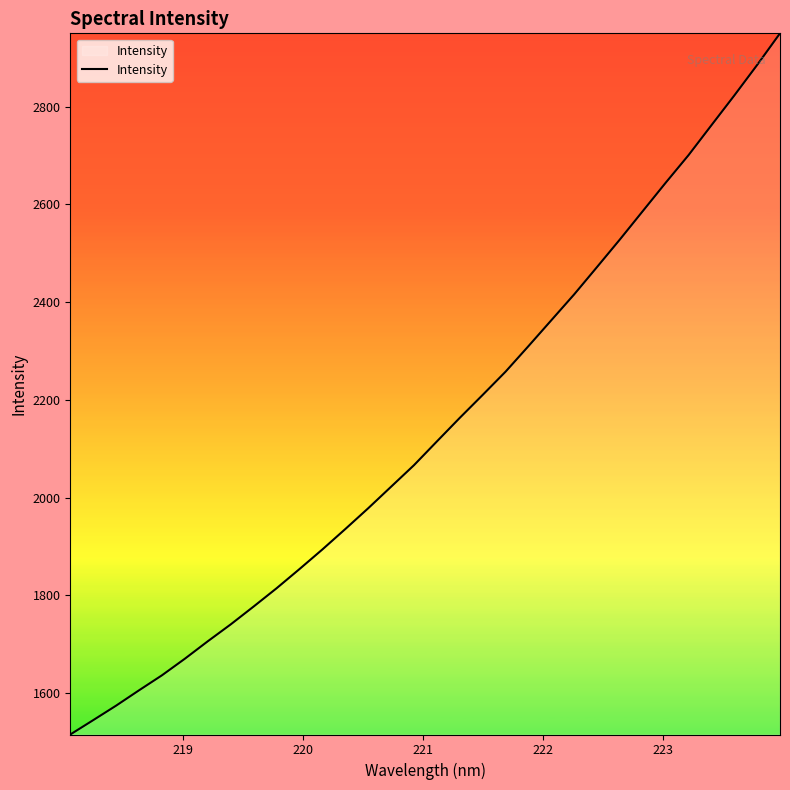

What is the difference between the maximum and minimum values?

1434.8